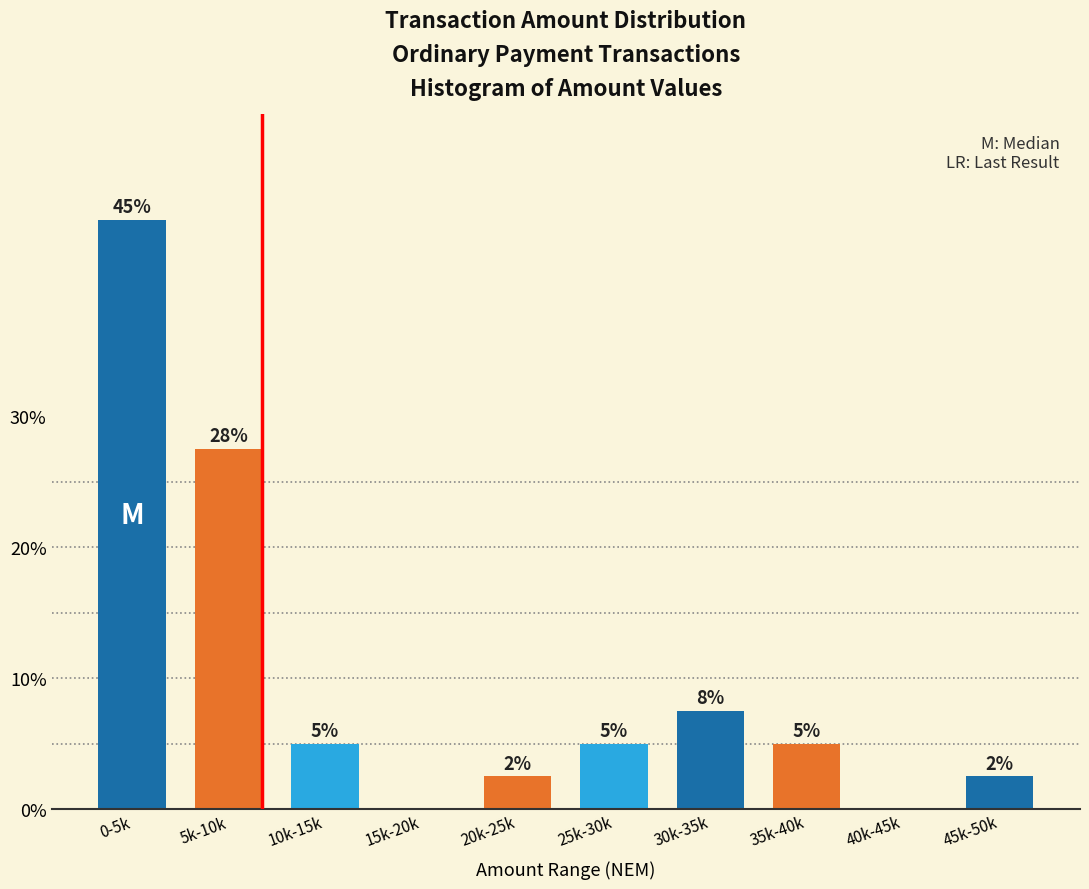

At which label is the value closest to 22?

5k-10k